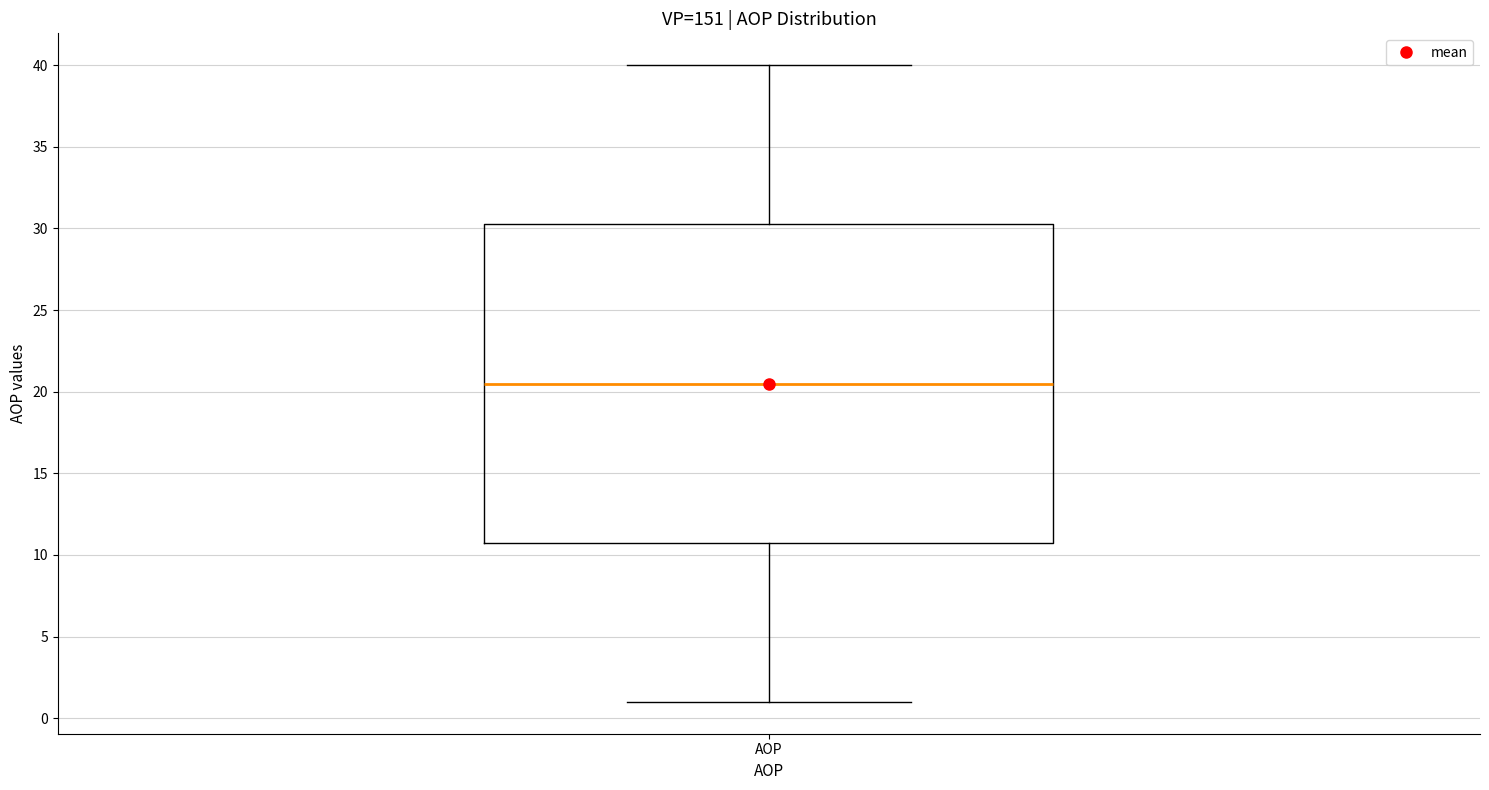

Transcribe this box plot: give where the median line is, the range the box spans, and where the two whiskers end, as read against the y-axis. The values are not printed on the chart, so give them approximately, as read against the axis.

median 20.5, box 11.0 to 30.5, whiskers 1.0 to 40.0